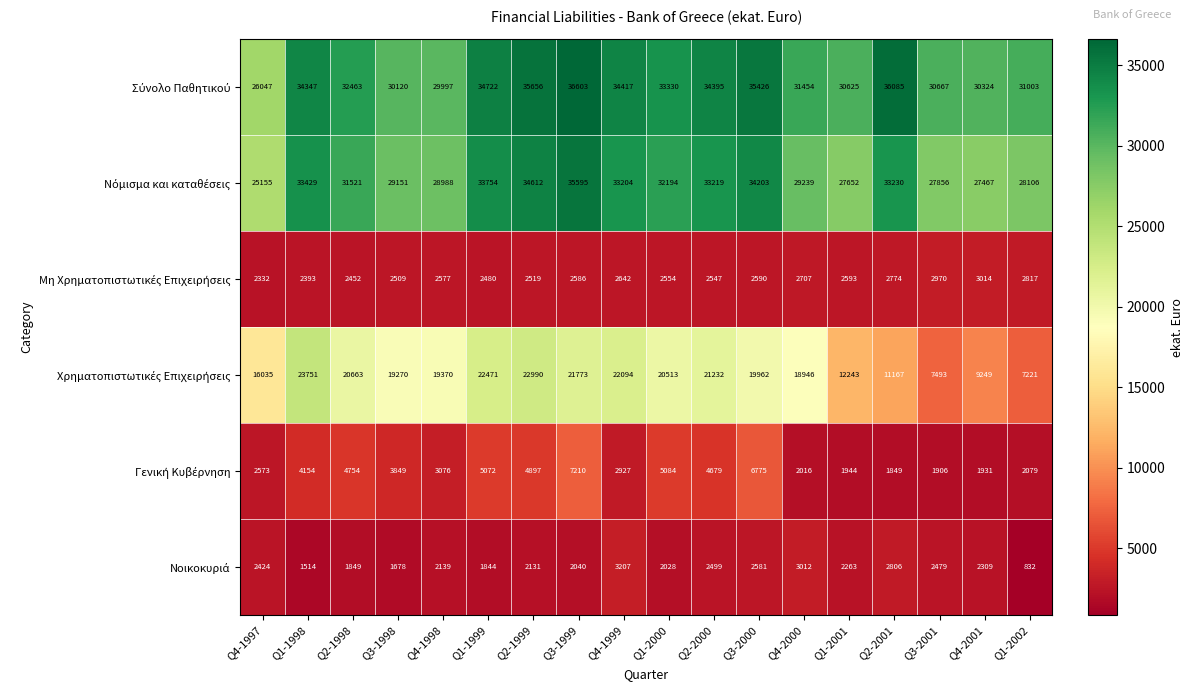

What is the spread (max minus min) of values at Q4-2001?

28393